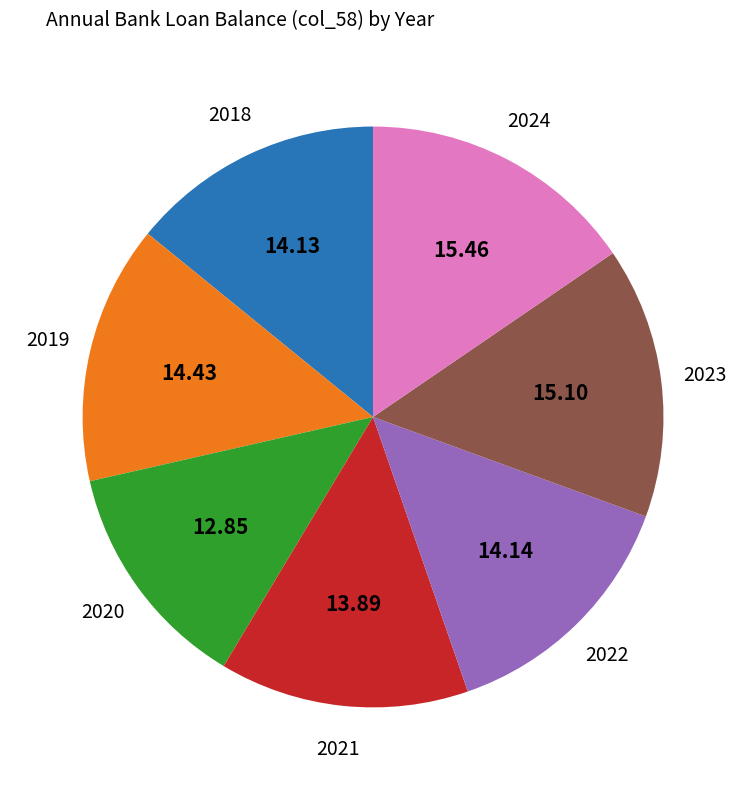

Is there a majority slice in this chart?

No